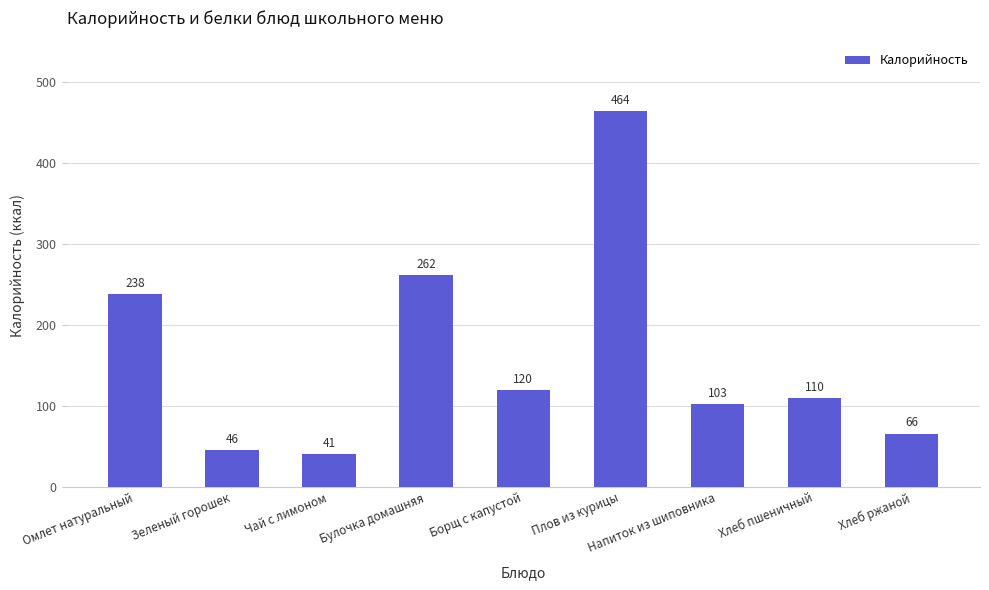

The chart shows a value of 154.2 at Хлеб пшеничный. True or false?

False